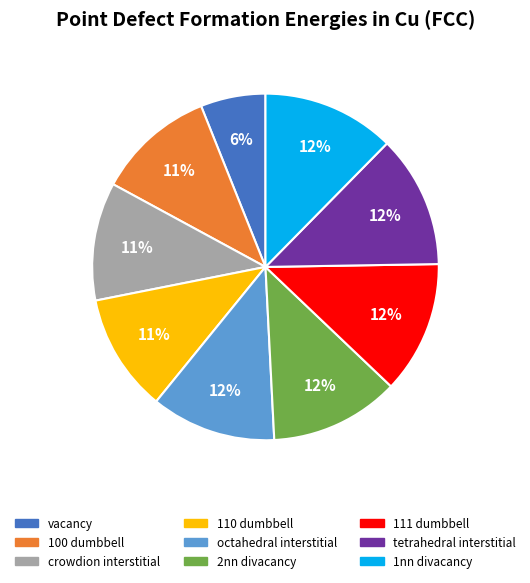

To the nearest percent, what is the average slice percentage?

11%